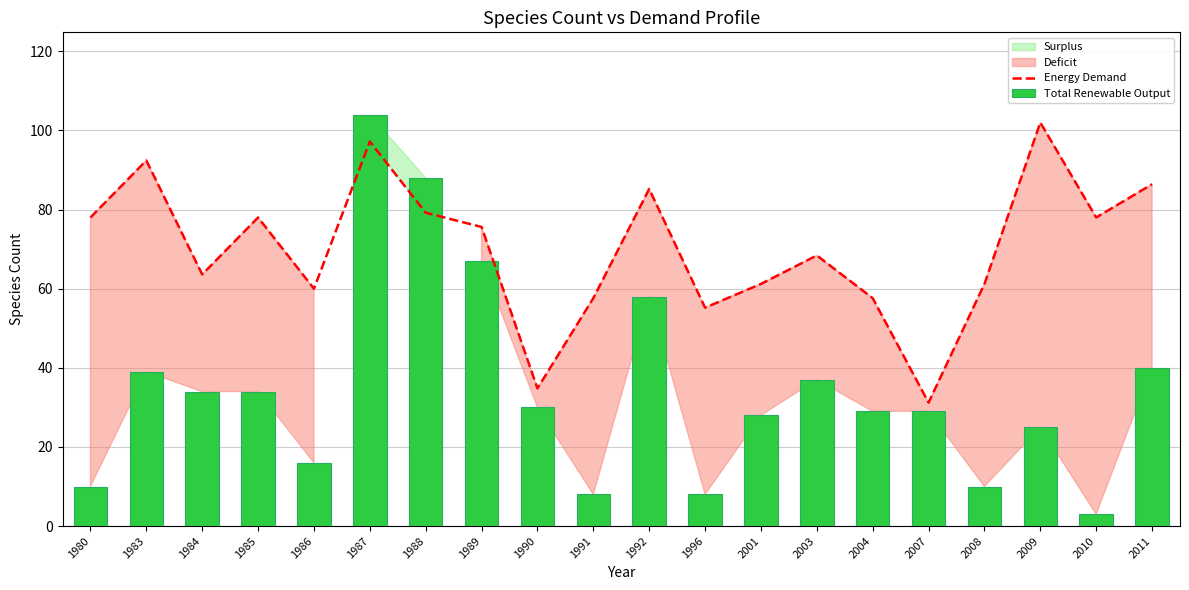

What is the value of the Total Renewable Output bar at the 12th from the left?

8.0